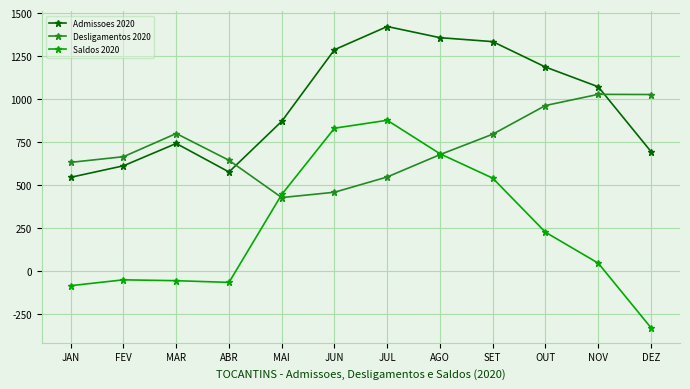

What is the difference between the maximum and minimum values in the Admissoes 2020 series?

878